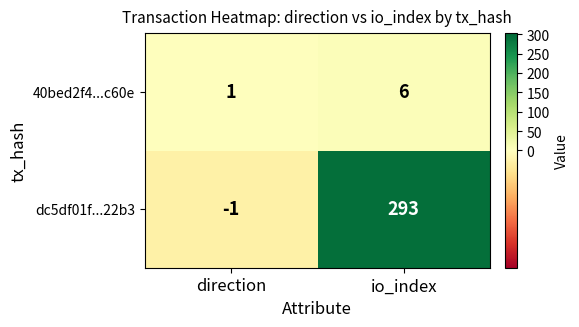

What is the sum of all 40bed2f4...c60e values?

7